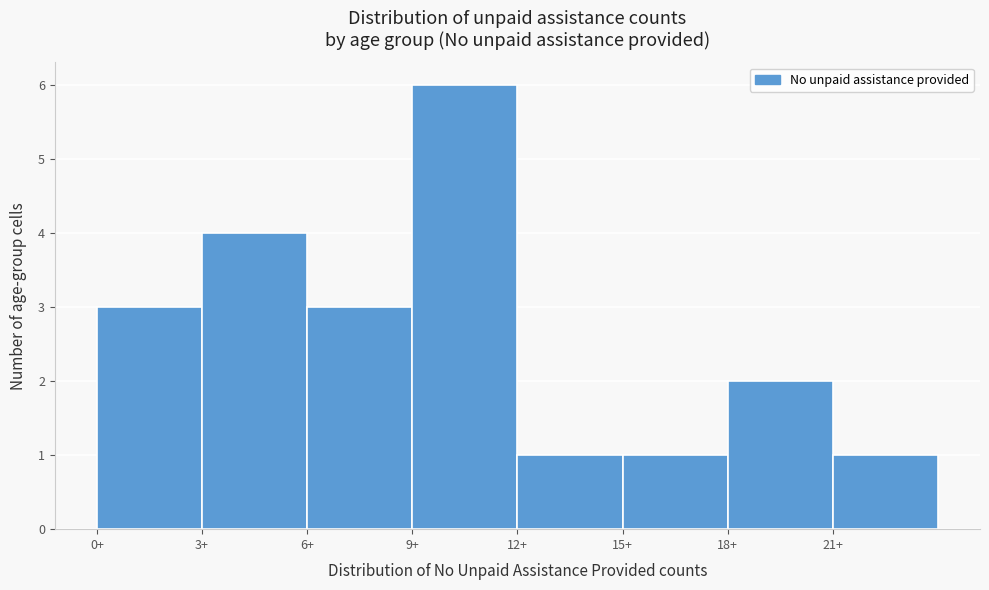

Reading left to right, list every bar in this chart as the range it spans on the x-axis followed by its height. The values are not printed on the chart, so give them approximately, as read against the axis.

0 to 3: 3
3 to 6: 4
6 to 9: 3
9 to 12: 6
12 to 15: 1
15 to 18: 1
18 to 21: 2
21 to 24: 1